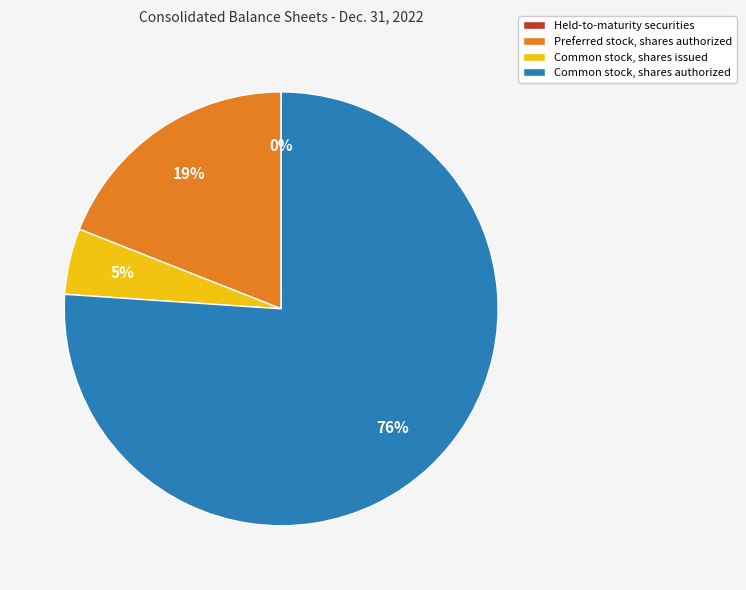

To the nearest percent, what percentage of the pie is Preferred stock, shares authorized?

19%